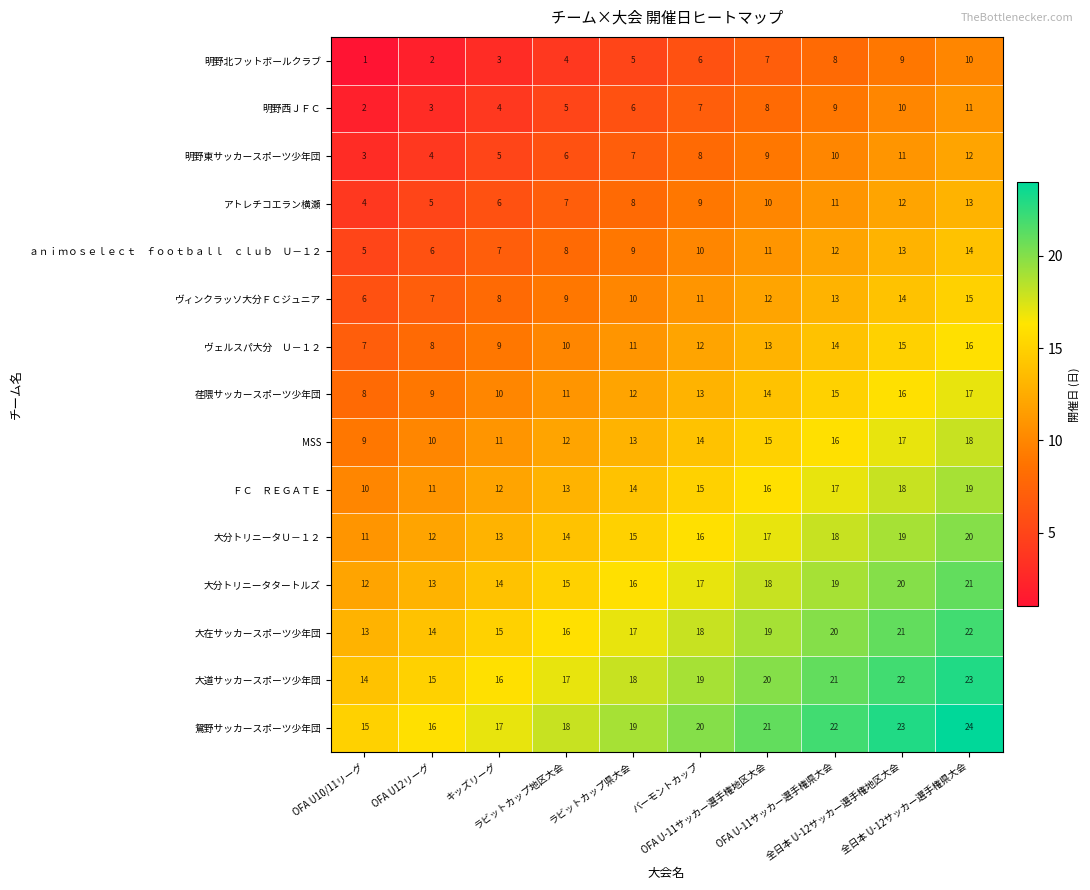

Which series has the largest total across all categories?

鴛野サッカースポーツ少年団